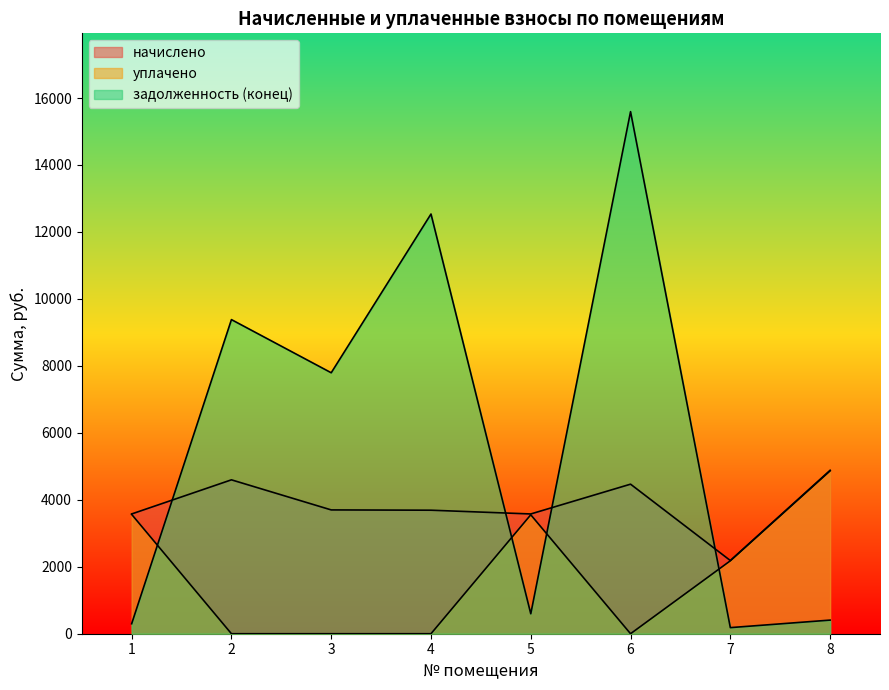

Rank the series by their average value, from lowest to highest.

уплачено, начислено, задолженность (конец)